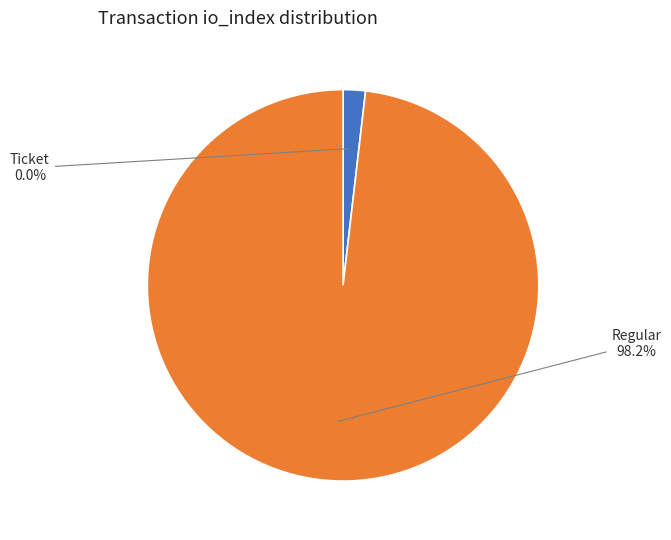

Rank the categories by value from highest to lowest.

Regular (io_index=16), Ticket (io_index=0)